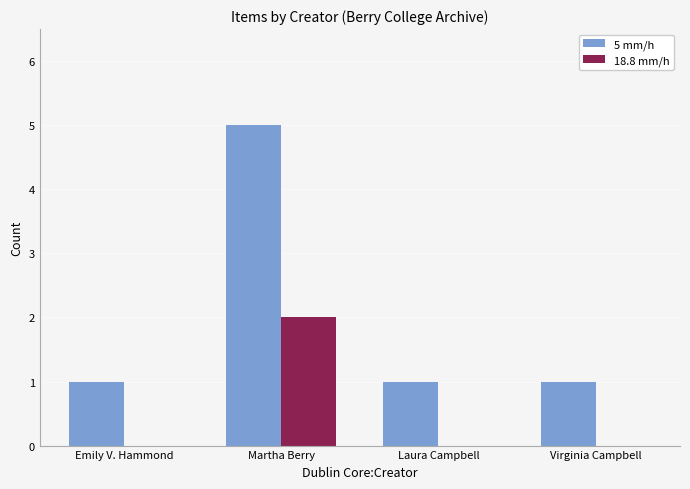

What are all the series names shown in the legend?

5 mm/h, 18.8 mm/h